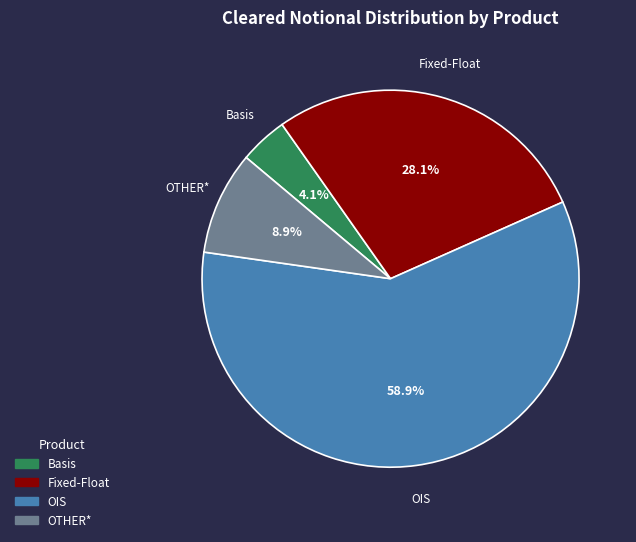

To the nearest percent, what is the average slice percentage?

25%